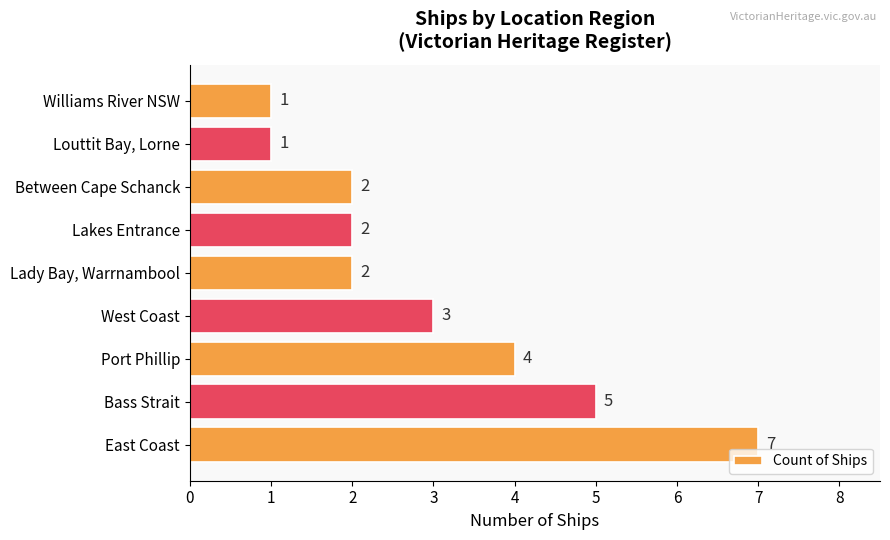

What is the average value?

3